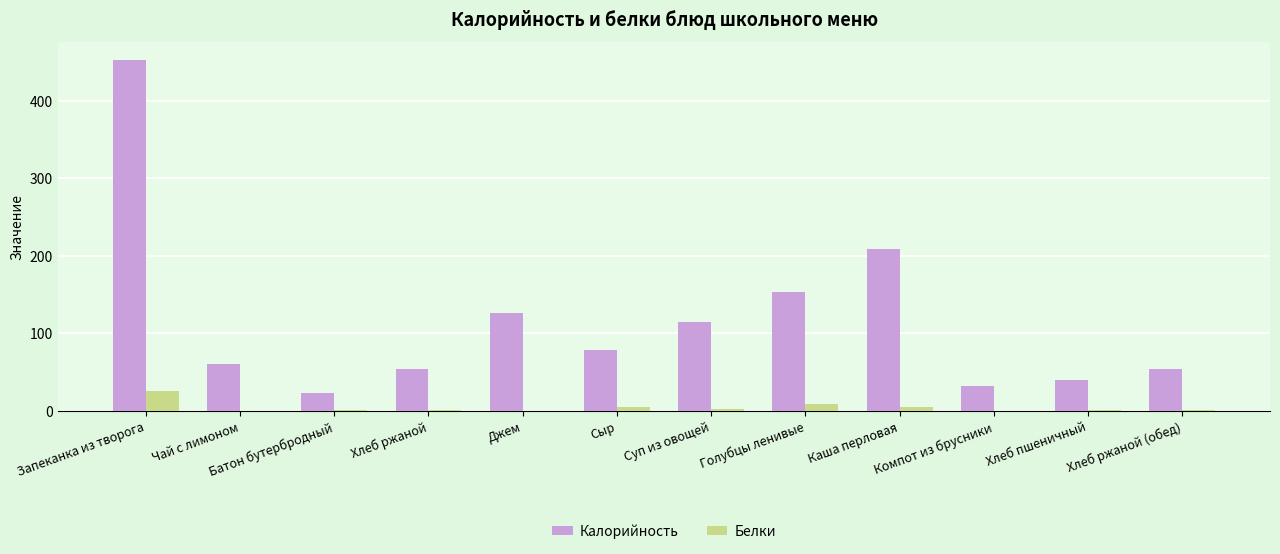

At which category is the sum across all series the highest?

Запеканка из творога